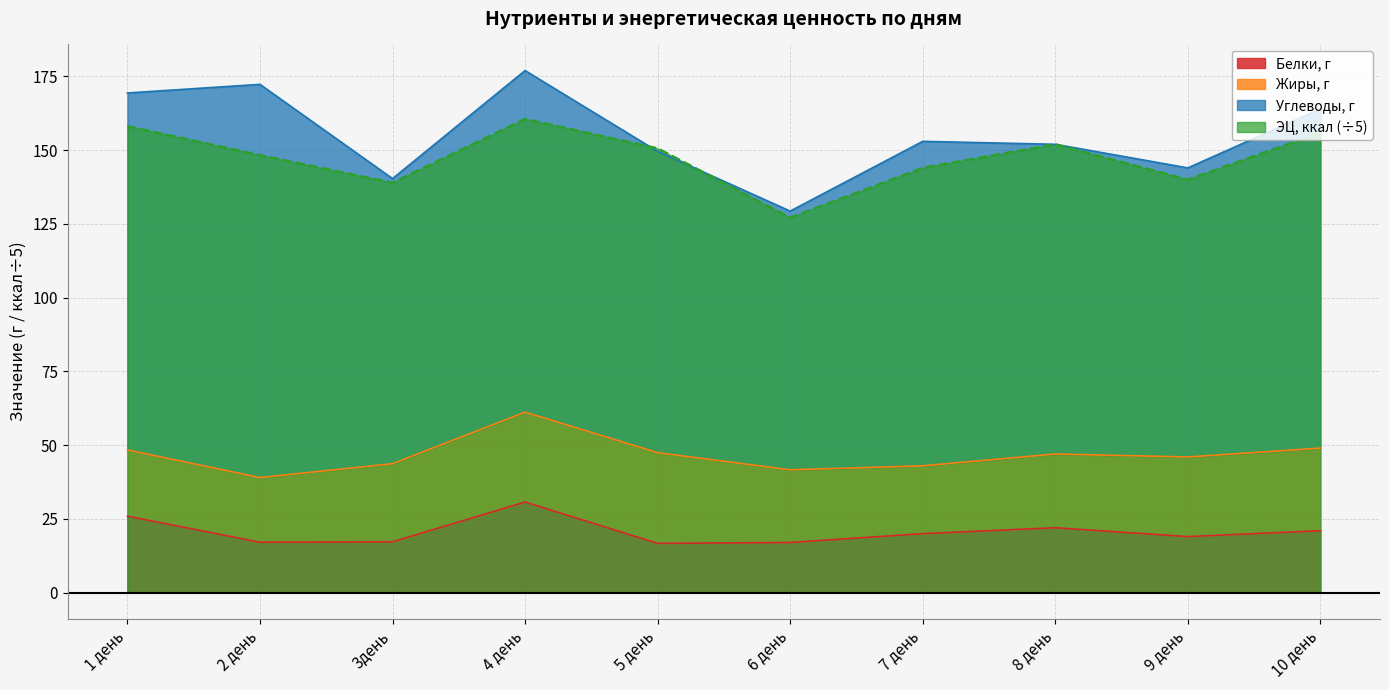

True or false: Белки, г and ЭЦ, ккал cross at least once.

False